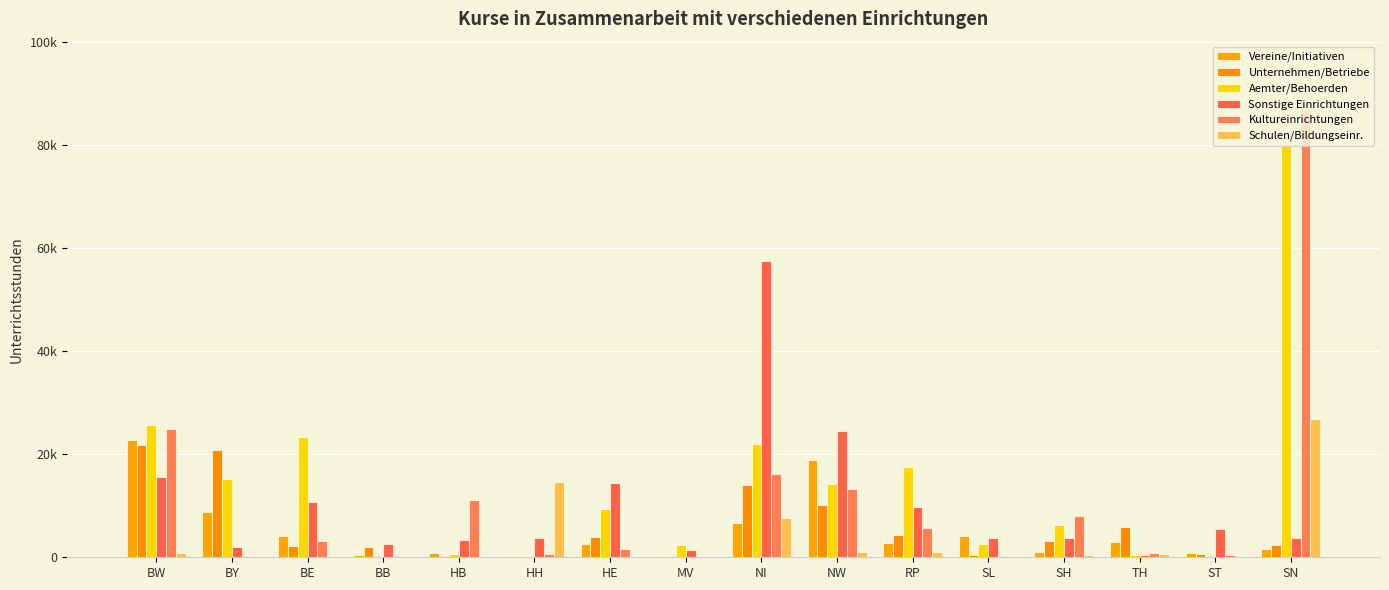

Rank the series by their maximum value, from highest to lowest.

Kultureinrichtungen, Aemter/Behoerden, Sonstige Einrichtungen, Schulen/Bildungseinr., Vereine/Initiativen, Unternehmen/Betriebe